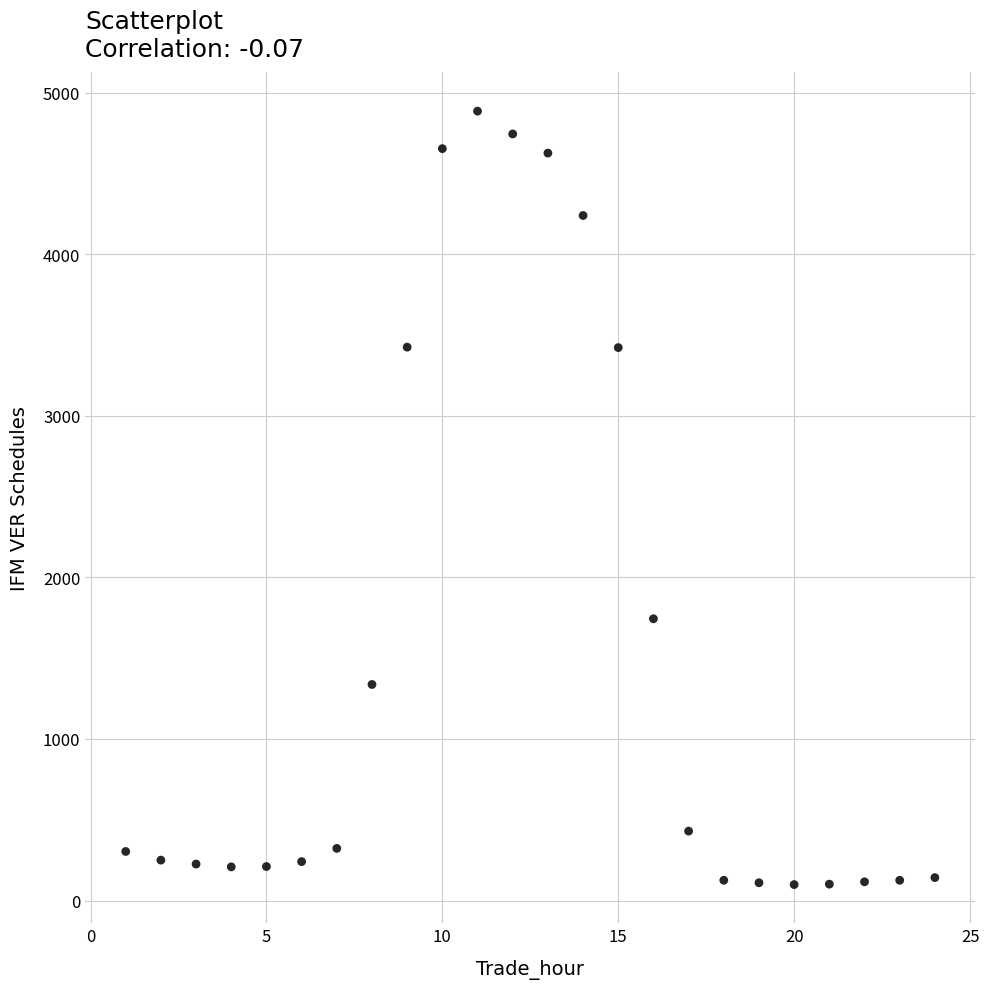

What Y value in the scatter plot is closest to 2492?

1744.1